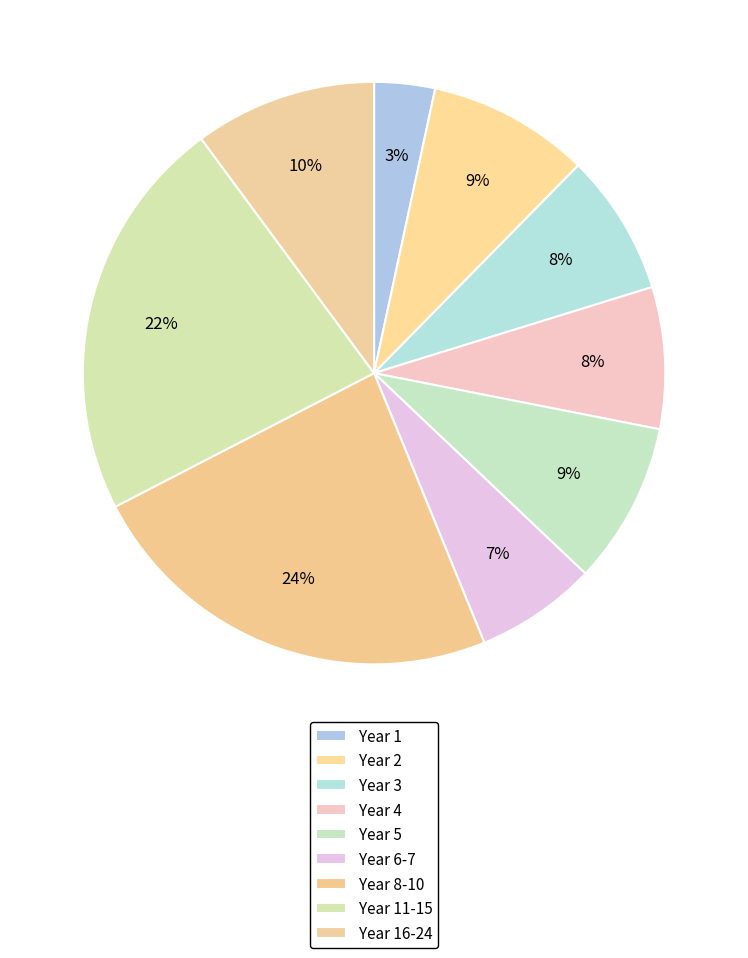

How many slices are in this pie chart?

9